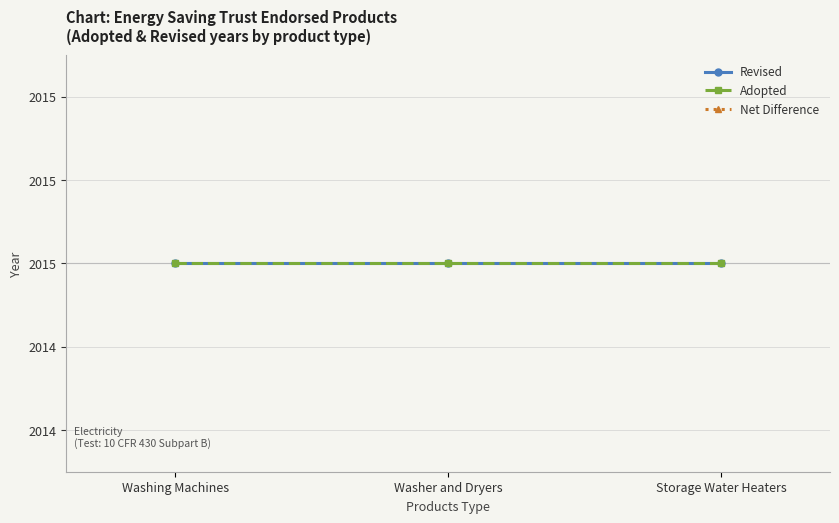

Is it true that Revised equals 3374 at Storage Water Heaters?

False